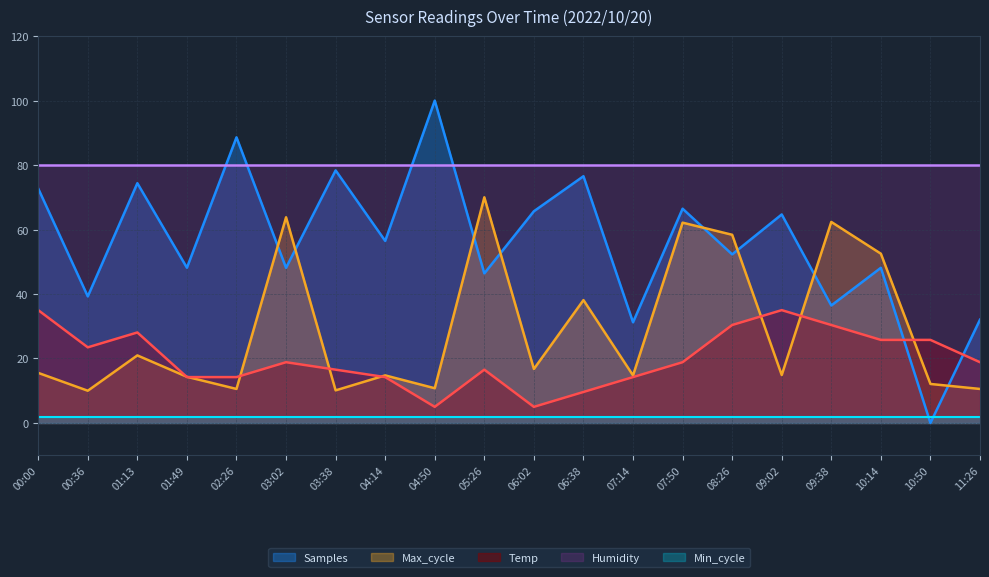

How many data points does each series have?

20